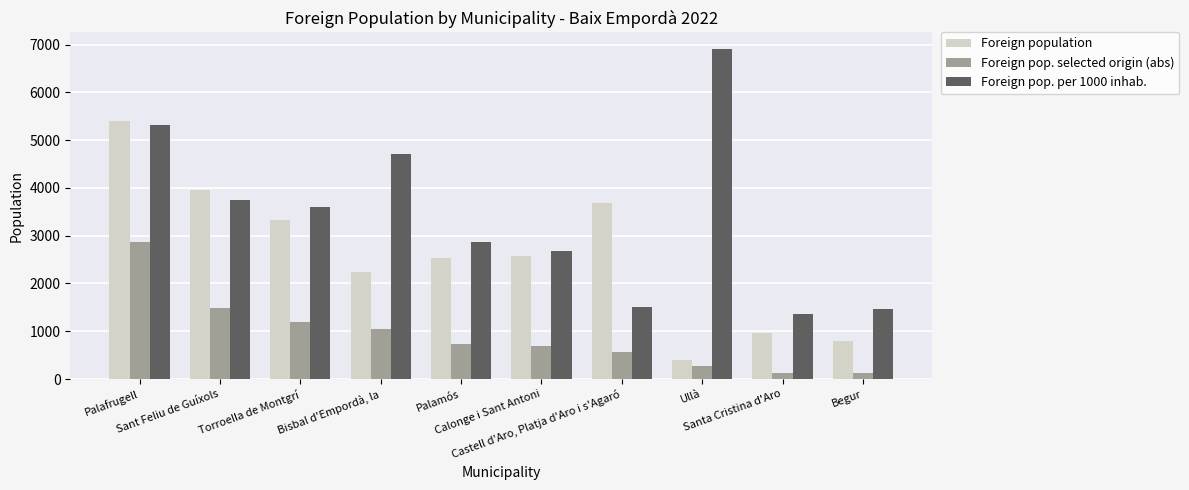

How many bars are there in total?

30